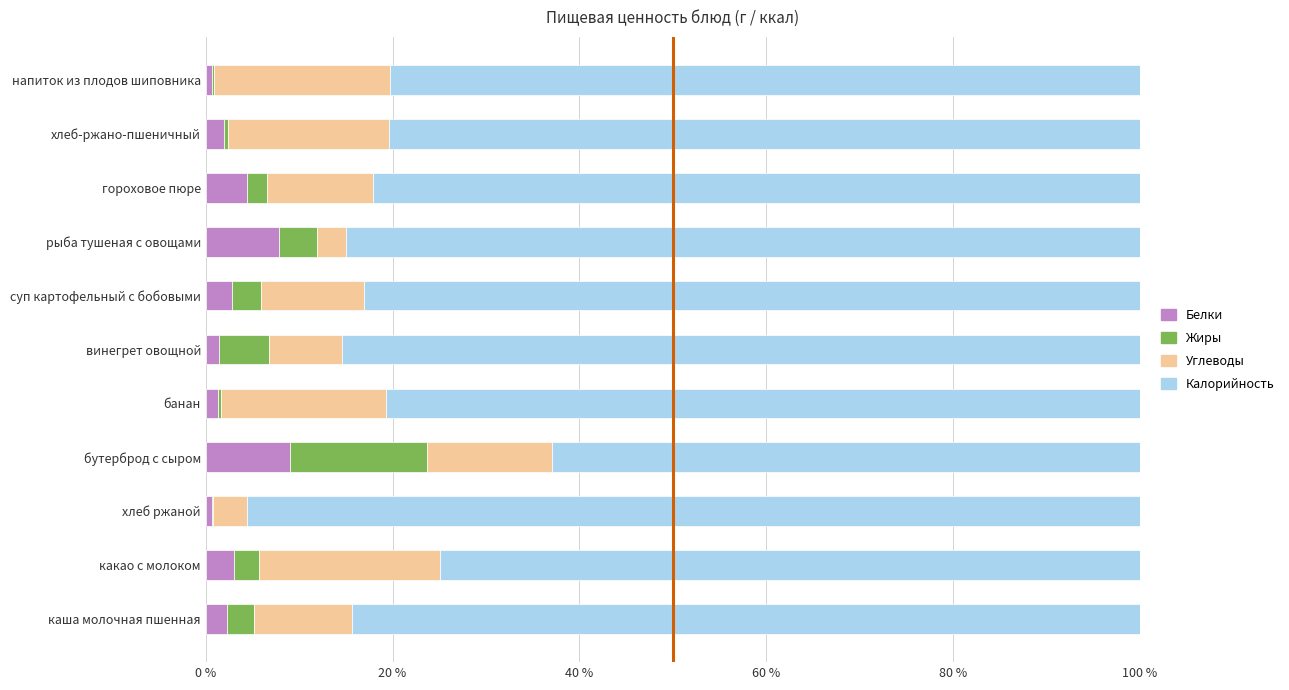

What is the total value across all series at гороховое пюре?

100.0